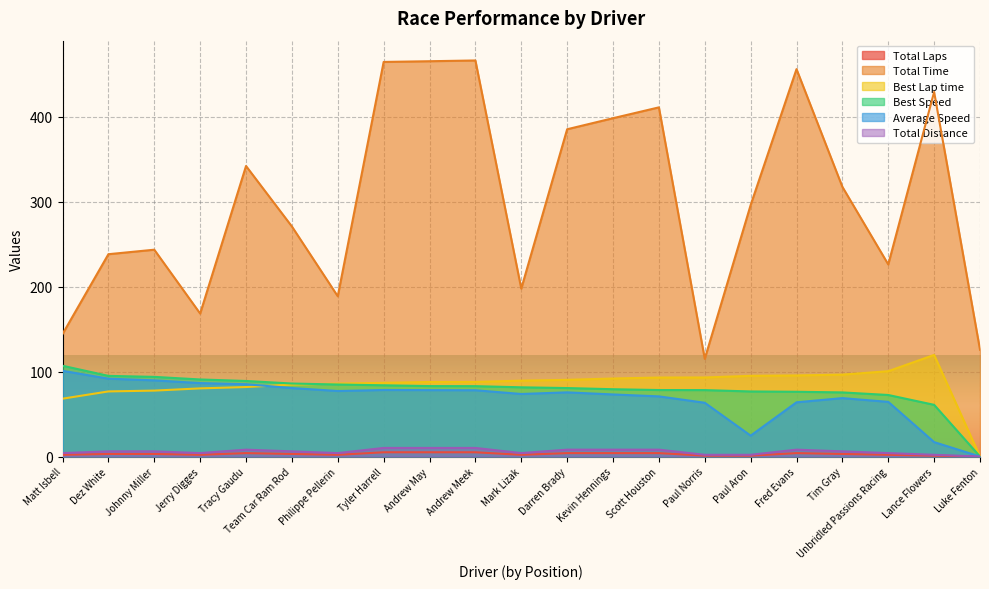

Which series has the largest total across all categories?

Total Time